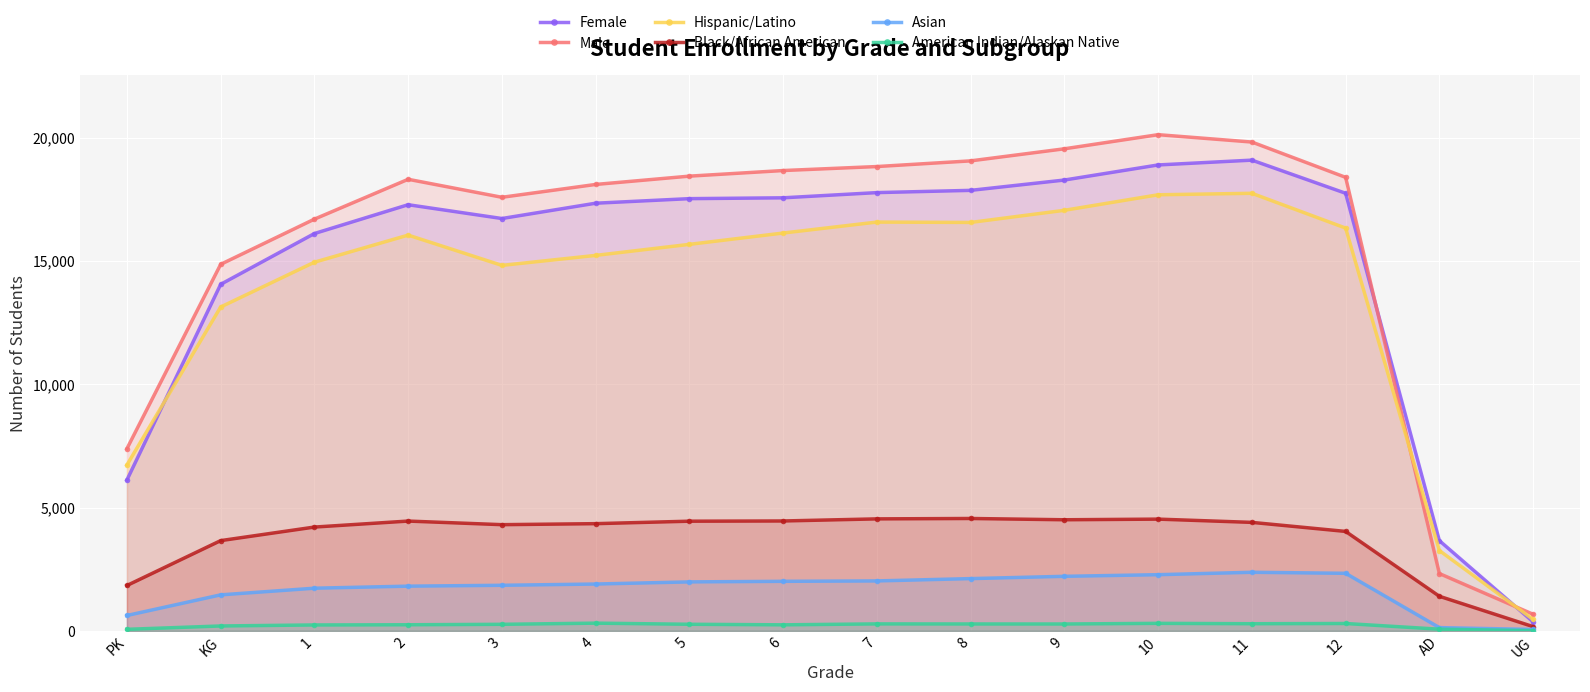

Which series changed the most between 3 and 6?

Hispanic/Latino